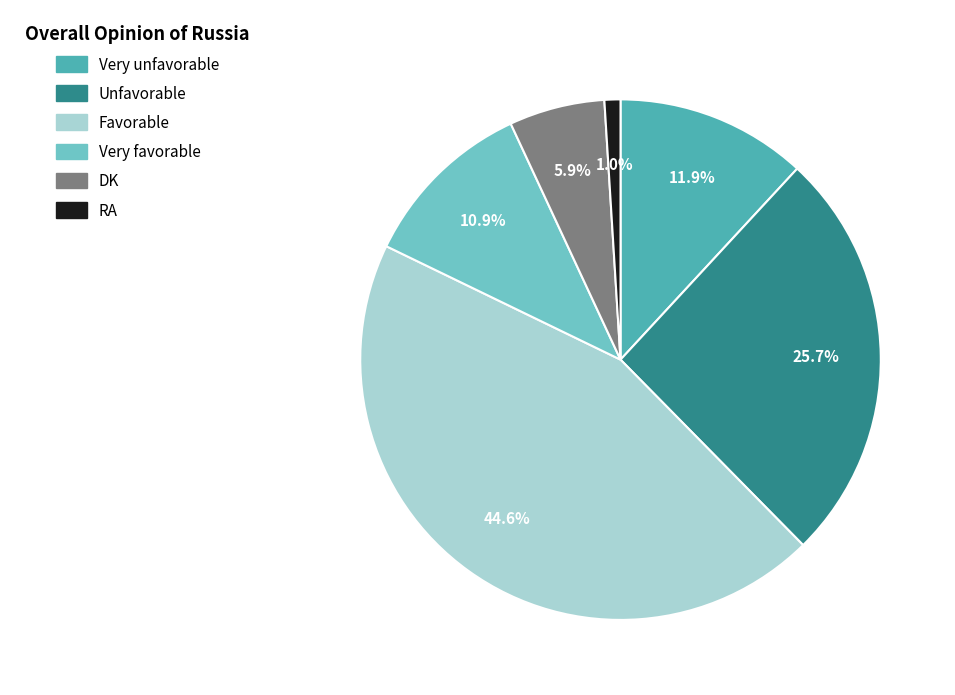

What is the ratio of the value at Very favorable to the value at DK?

1.8